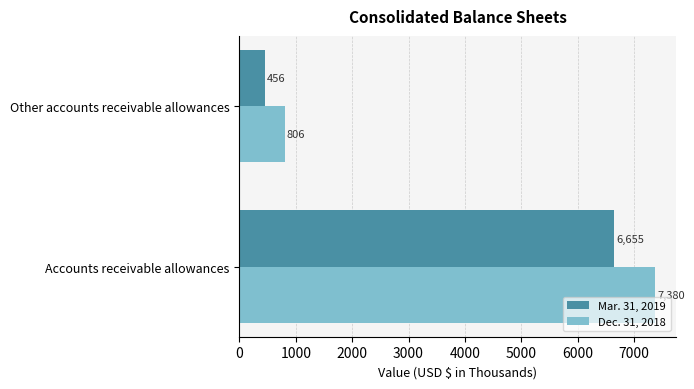

At which category does the chart reach its minimum across all series?

Other accounts receivable allowances